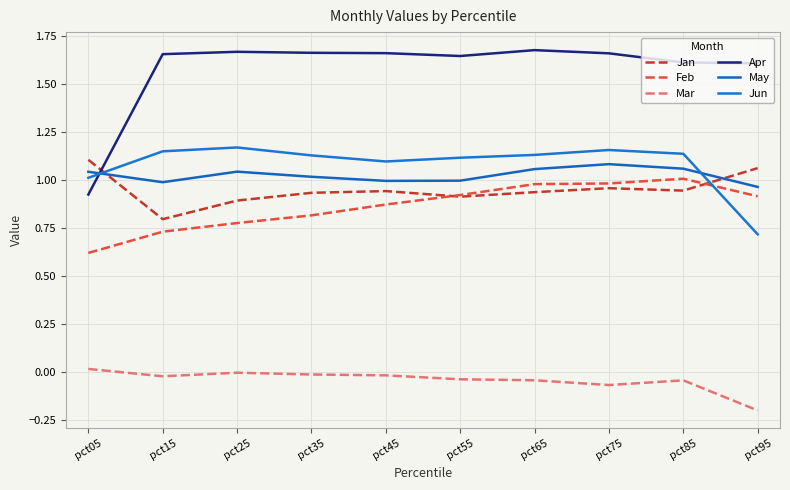

What is the value of the Feb point at the 9th from the left?

1.0